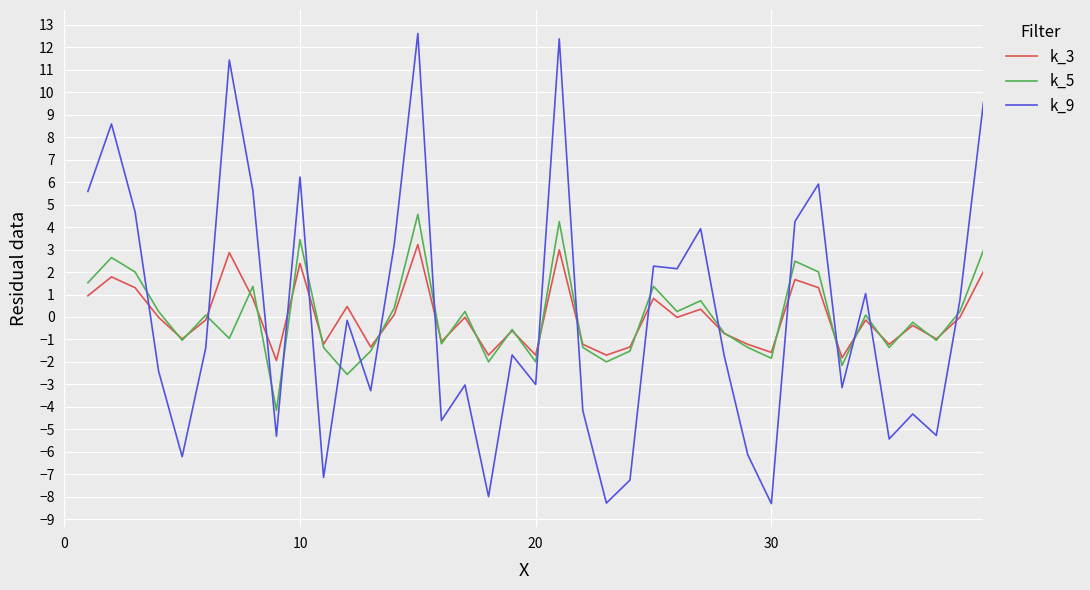

Which series has the widest spread of values?

k_9